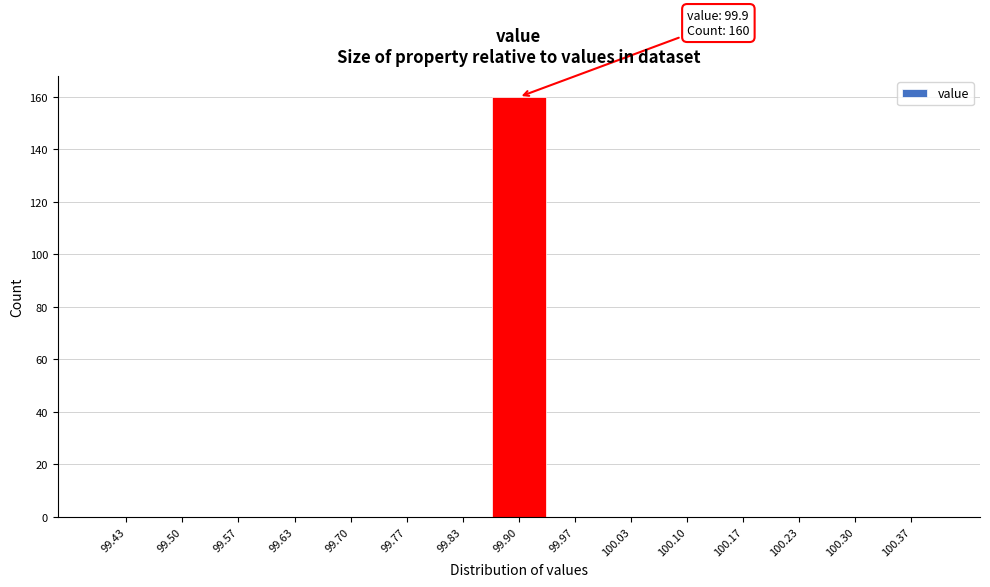

Over which range of the x-axis is the bar tallest?

99.87 to 99.93